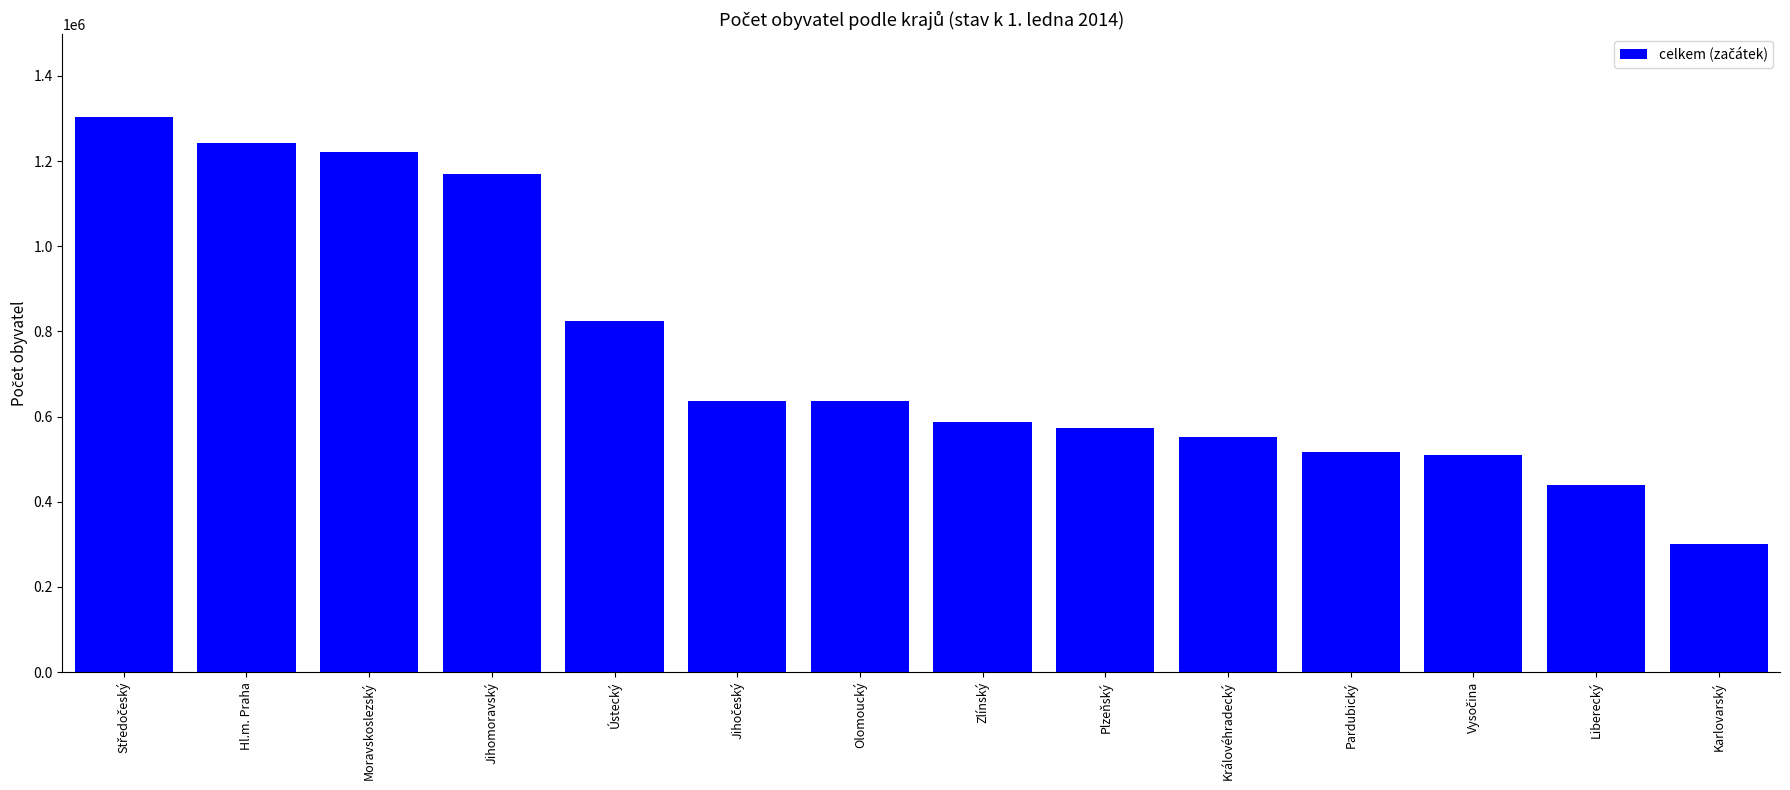

What is the difference between the second highest and second lowest values?

804592